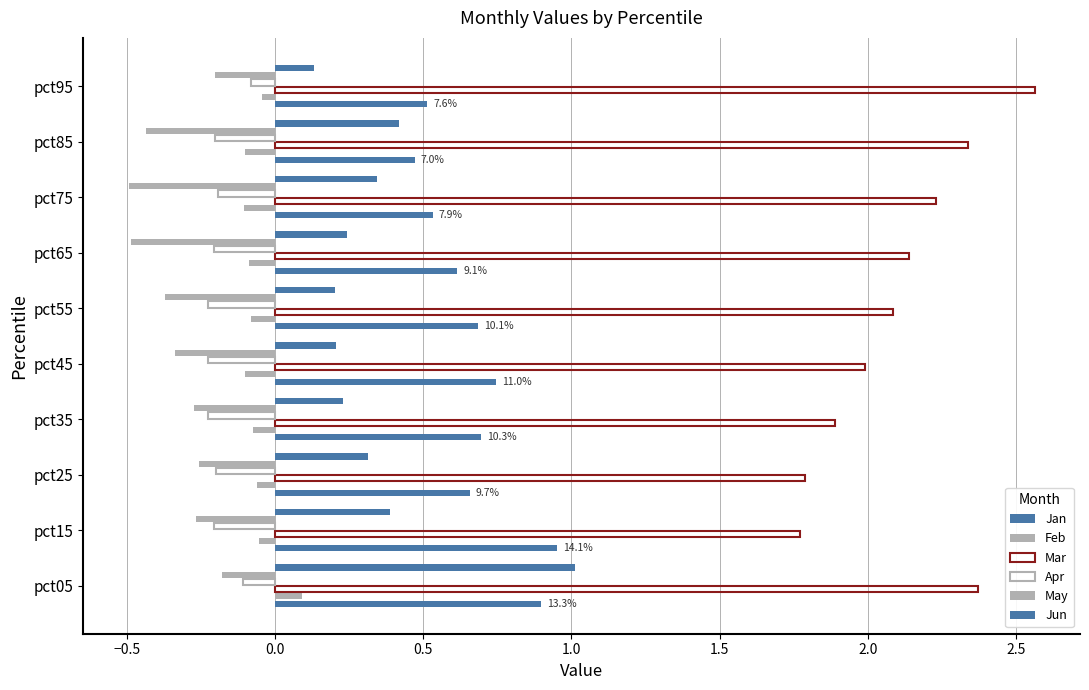

How many distinct data groups are displayed?

6